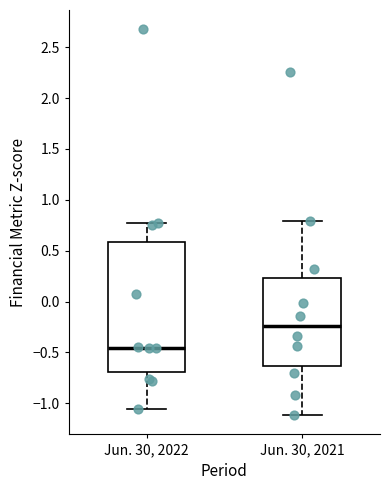

Which box has the lowest median line?

Jun. 30, 2022